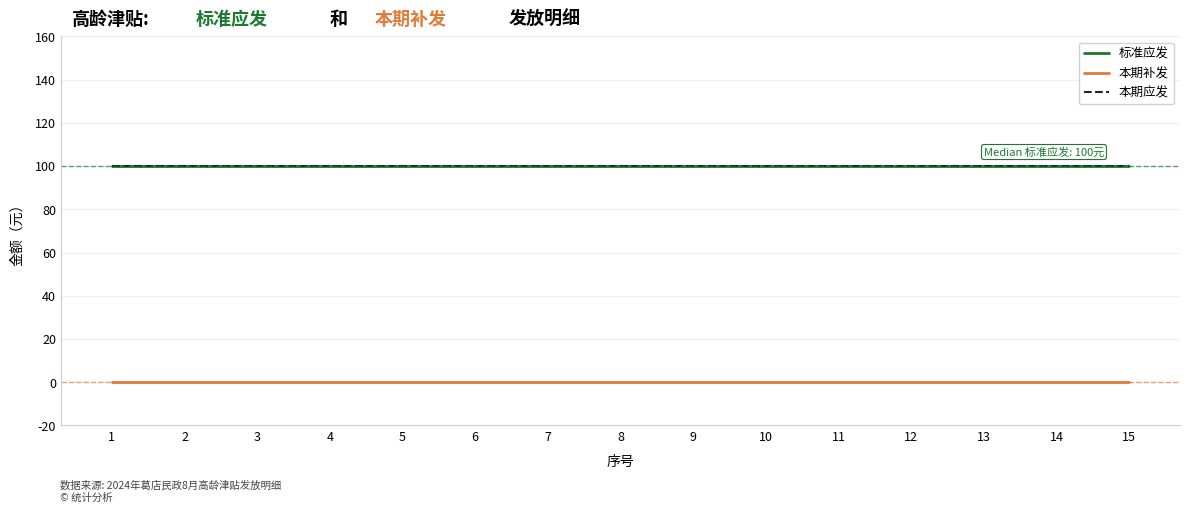

Which category has the lowest value across all series?

1